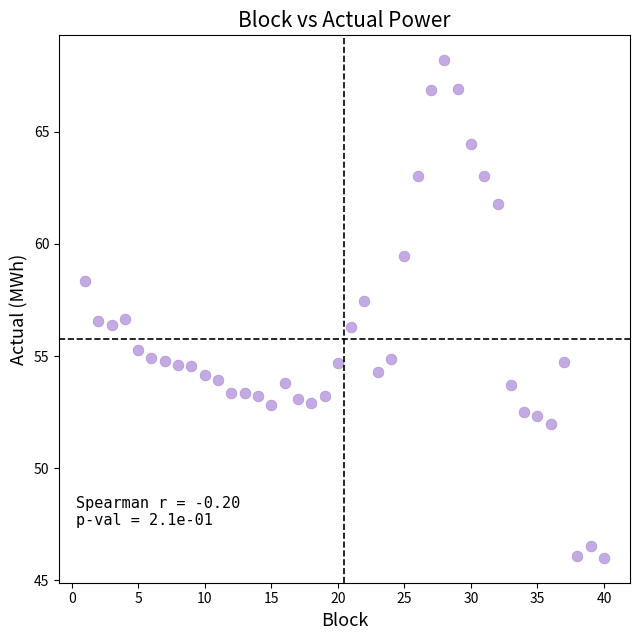

What is the range of Y values (max minus min)?

22.2